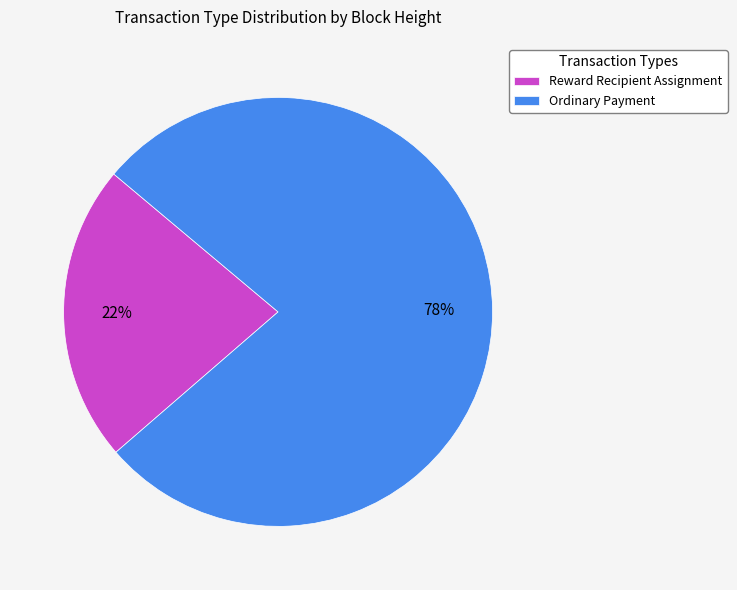

To the nearest percent, what is the average slice percentage?

50%